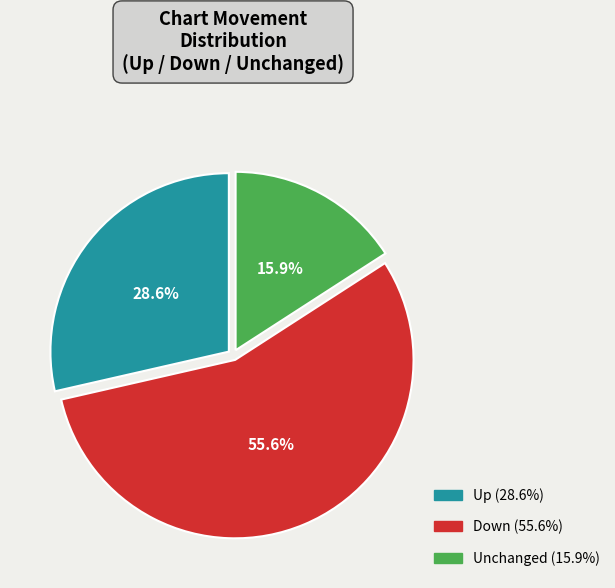

Does any single category account for the majority?

Yes